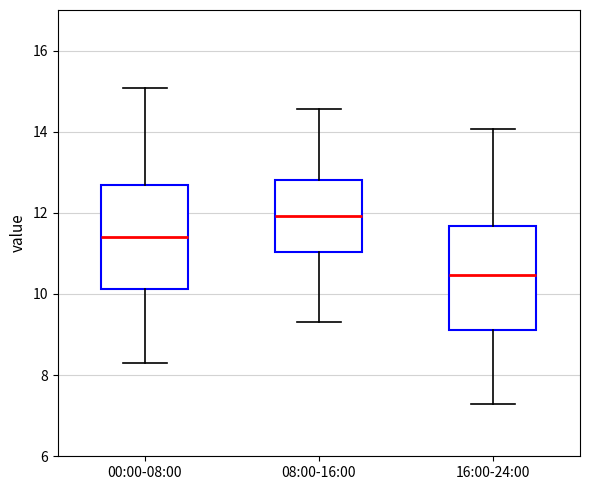

Reading left to right, read every box against the y-axis: the position of its median line, the range the box covers, and the ends of its whiskers. The values are not printed on the chart, so give them approximately, as read against the axis.

00:00-08:00: median 11.4, box 10.2 to 12.6, whiskers 8.4 to 15.0
08:00-16:00: median 12.0, box 11.0 to 12.8, whiskers 9.4 to 14.6
16:00-24:00: median 10.4, box 9.2 to 11.6, whiskers 7.4 to 14.0